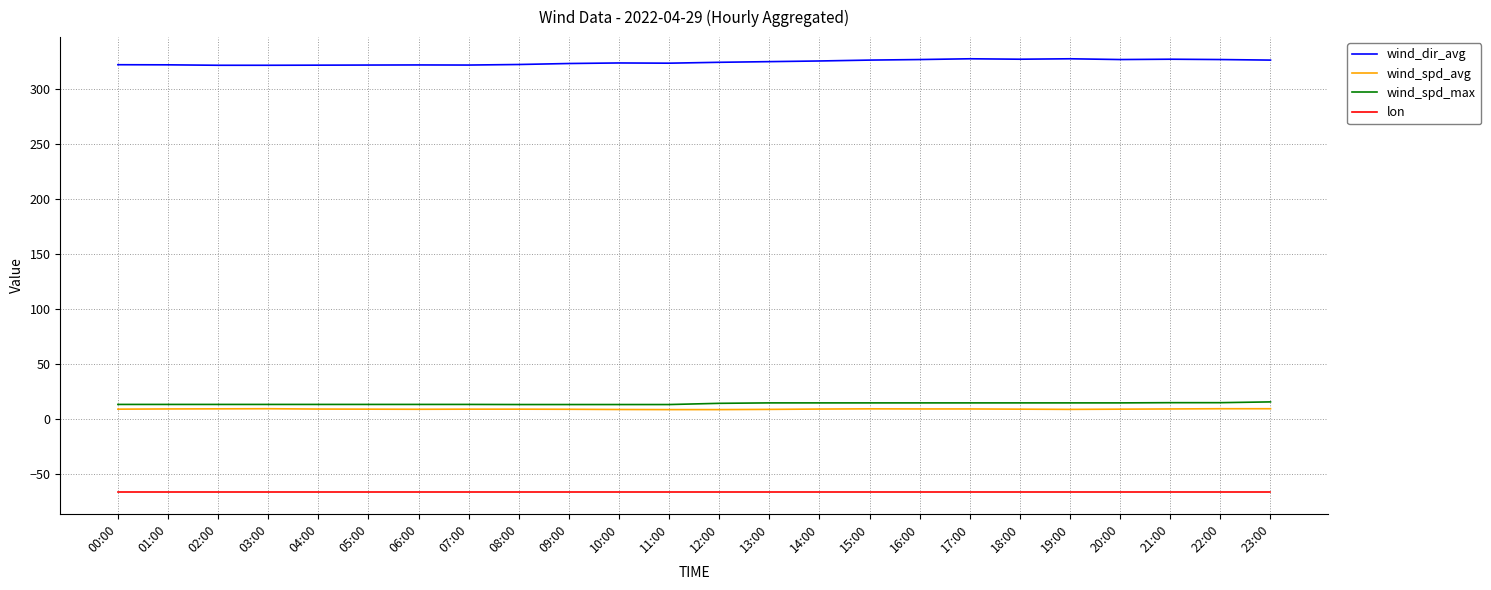

True or false: wind_spd_max and lon intersect in this chart.

False